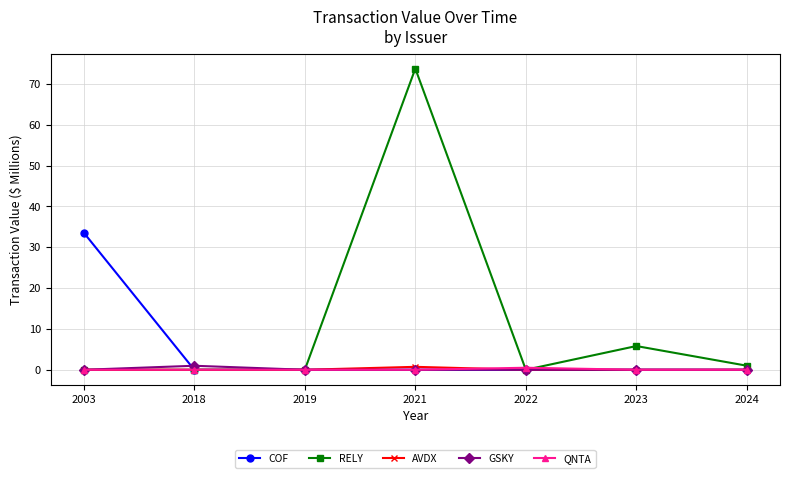

Count the number of categories in the chart.

7